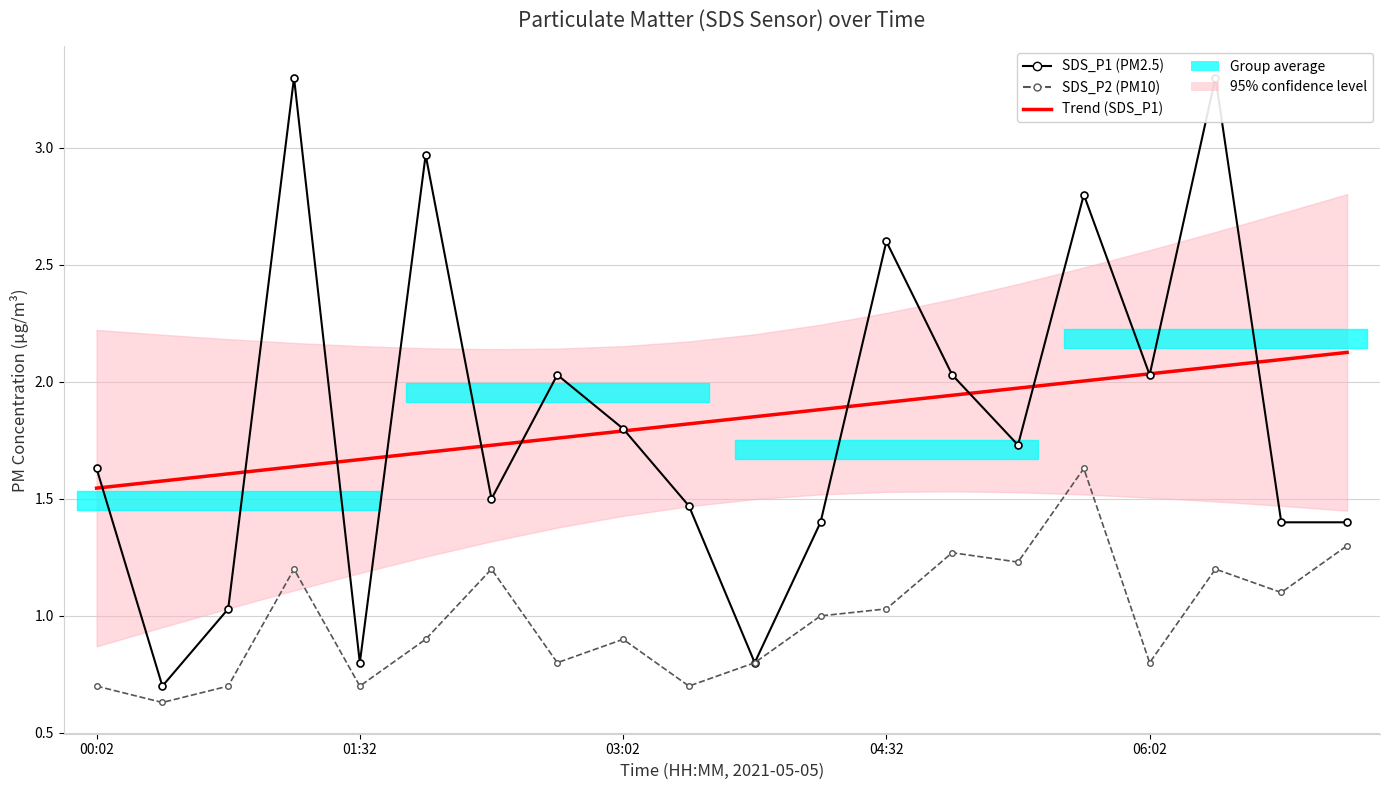

How many interior local peaks does the SDS_P2 series have?

6